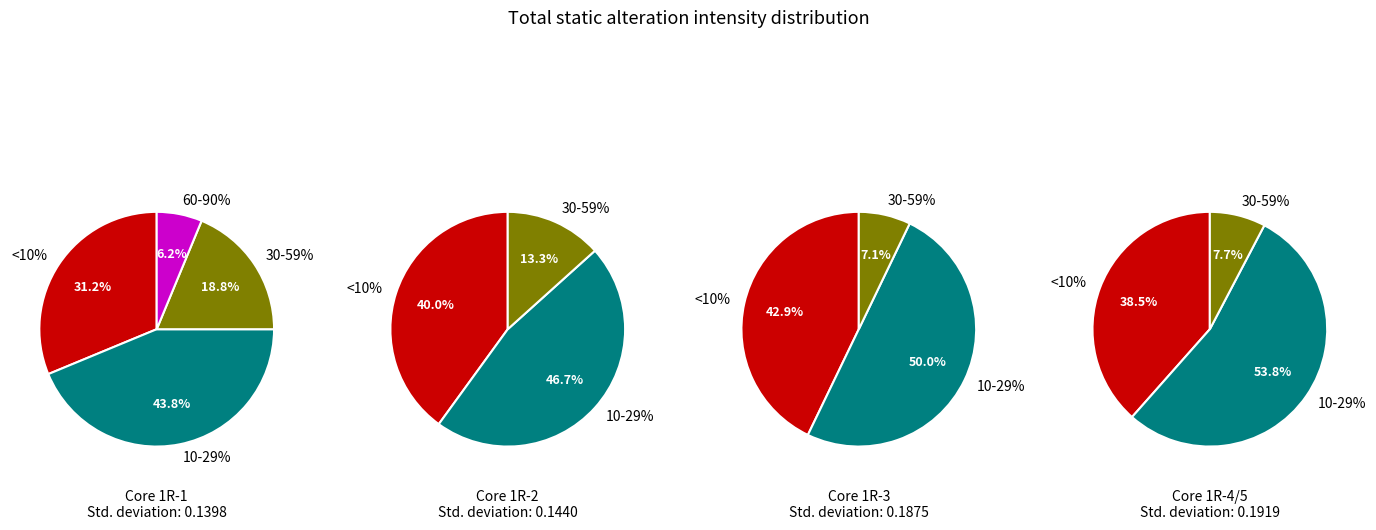

Is it true that 10-29% is 43% of the pie?

True